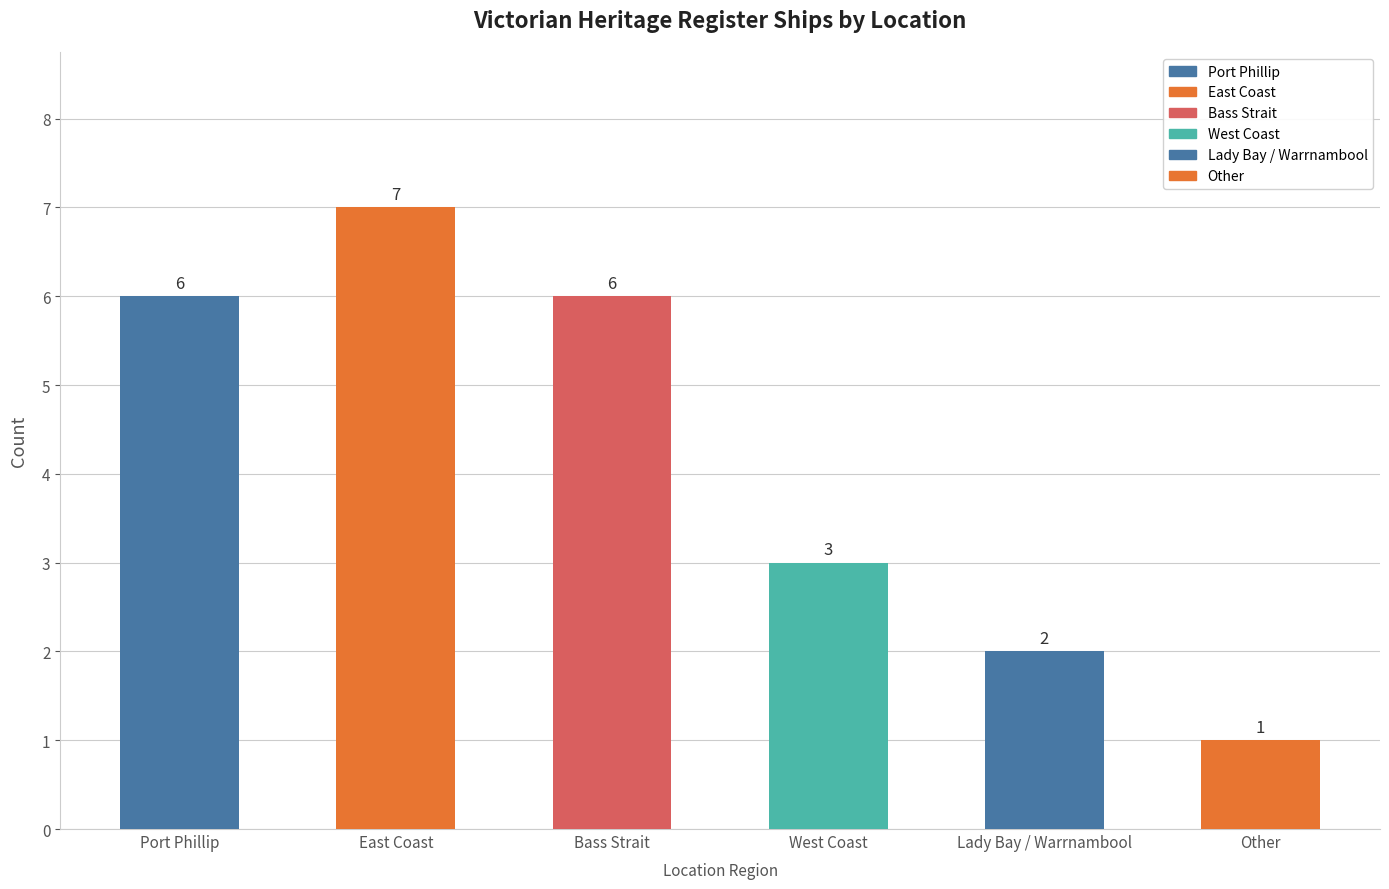

Are the bars grouped side by side (vs. stacked)?

No